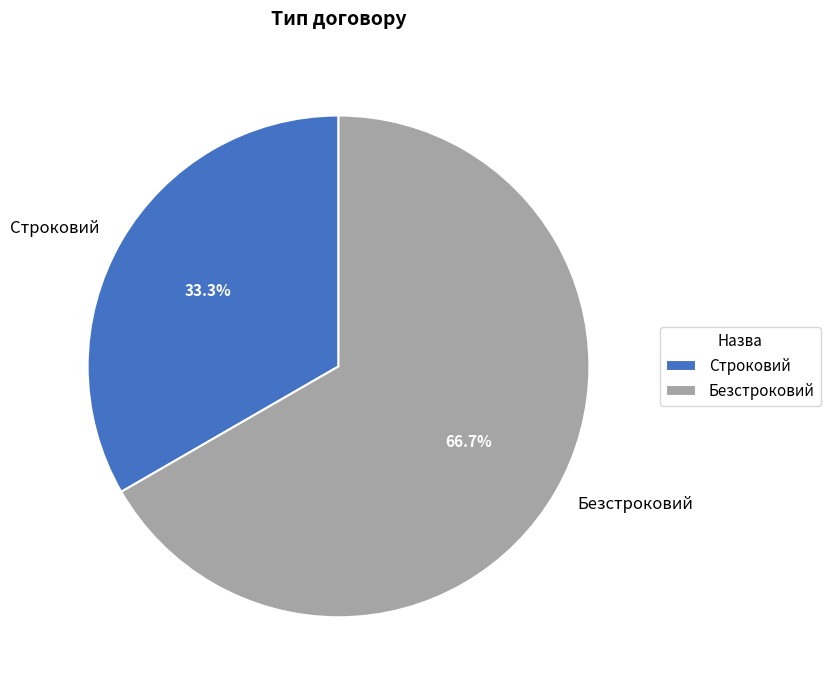

Which slice represents more than half of the pie?

Безстроковий